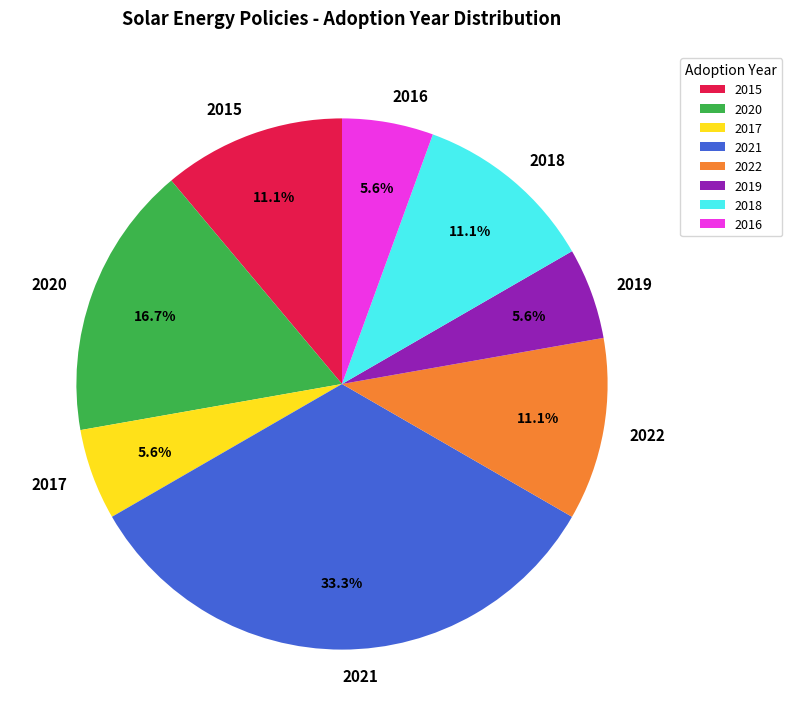

Which slice is the largest?

2021